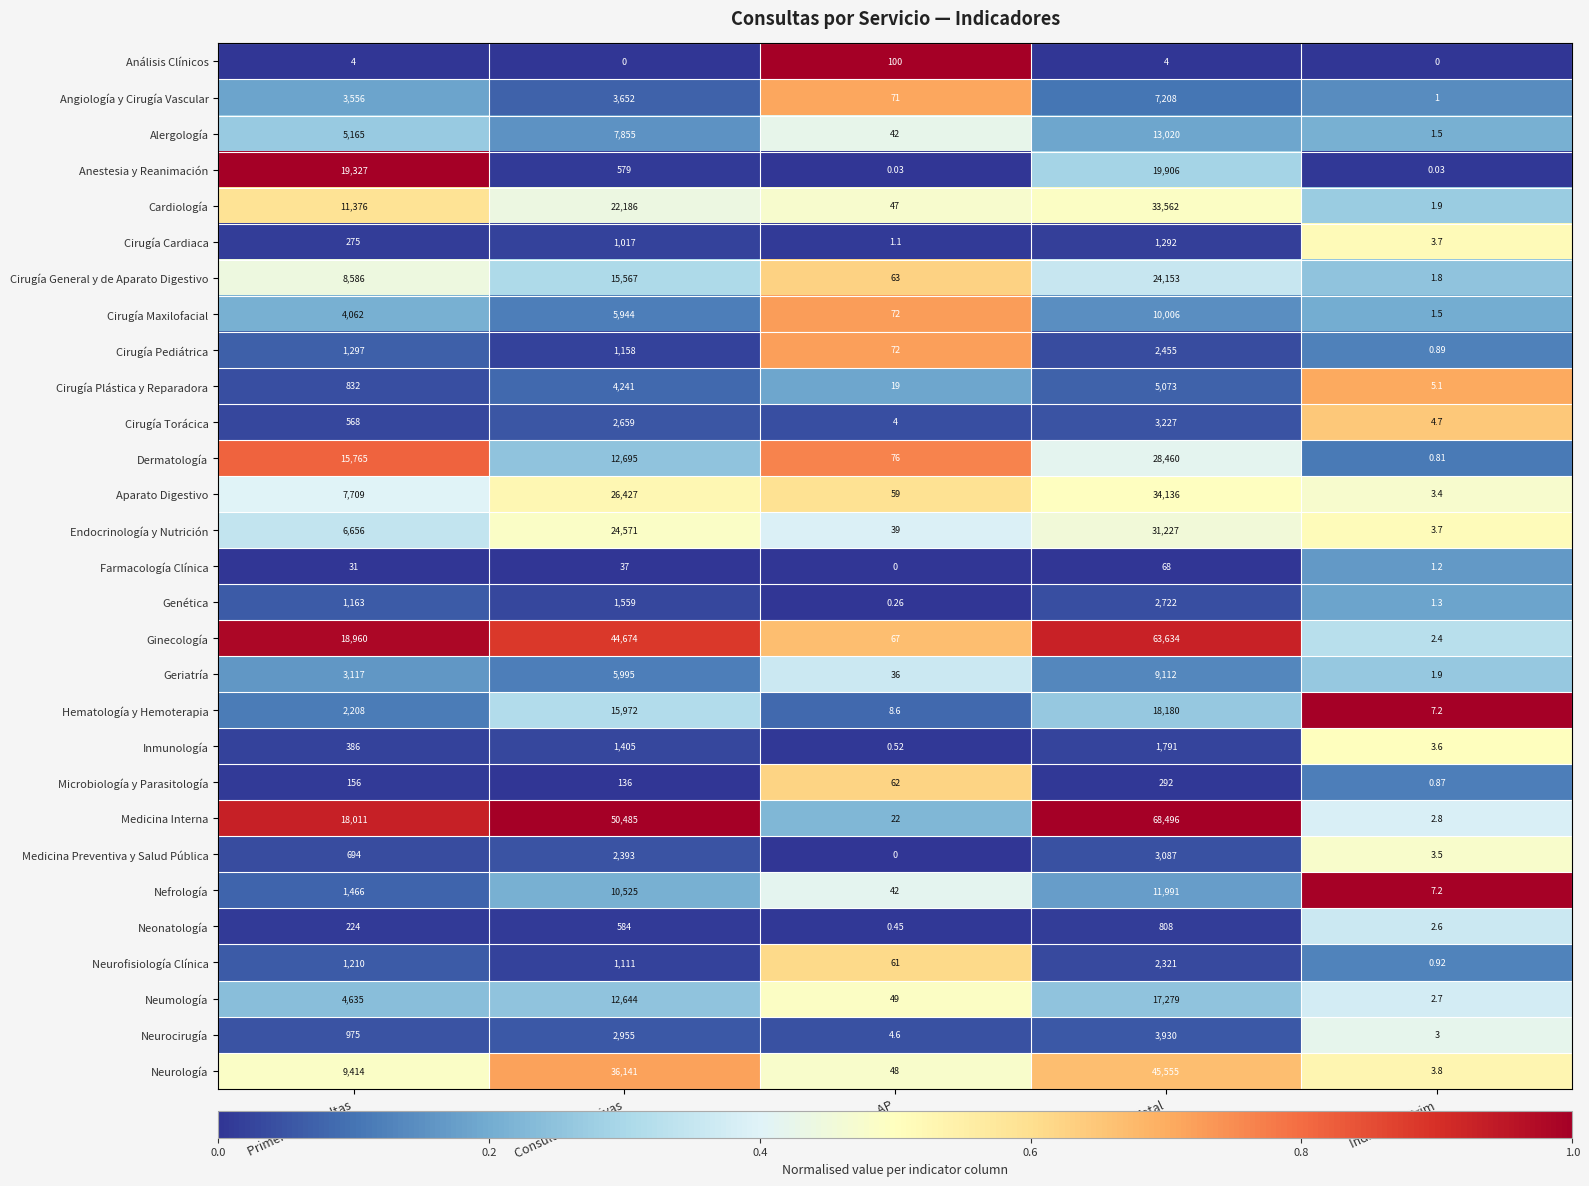

Which category has the highest value in the Nefrología series?

Total